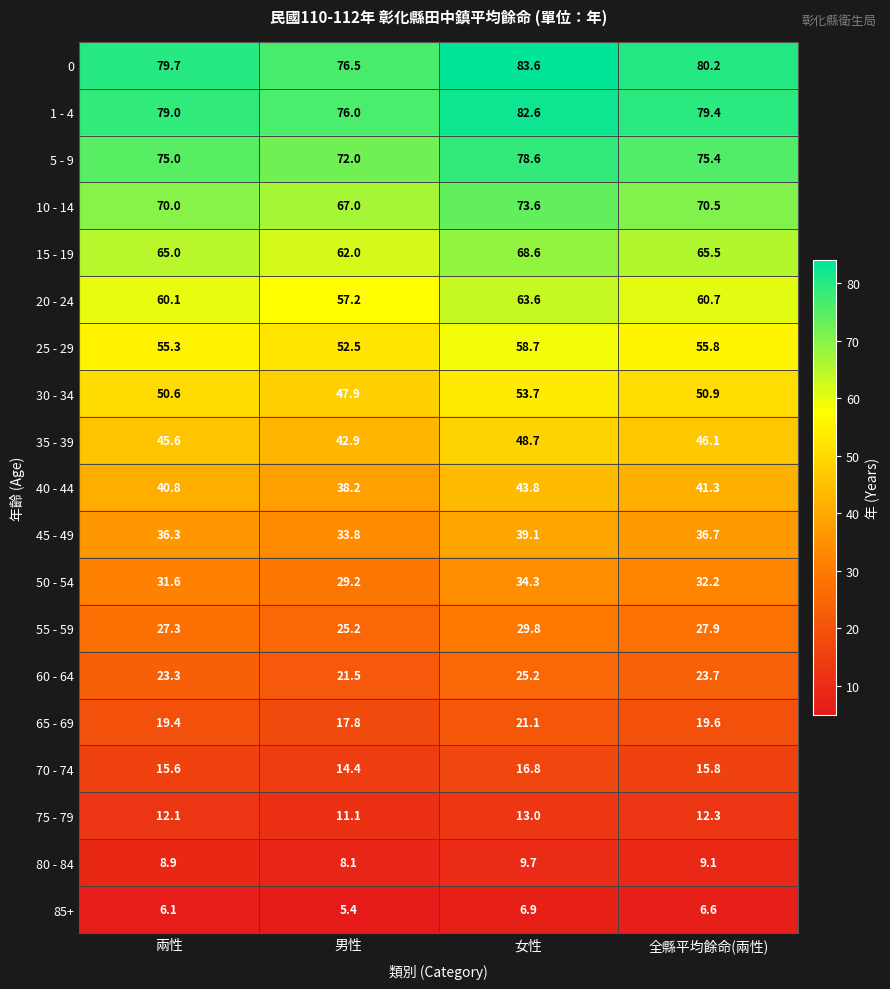

What is the difference between the 15 - 19 values at 女性 and 兩性?

3.6